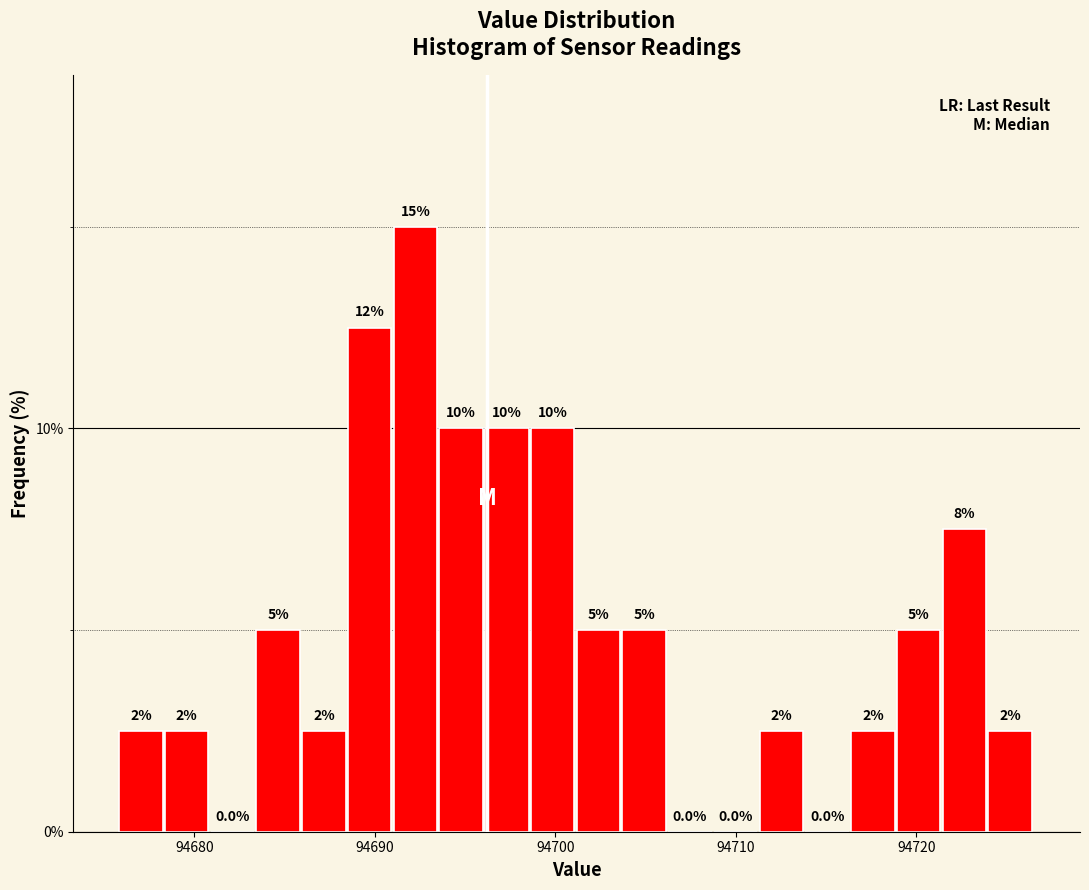

Around what value on the x-axis is the tallest bar? Give the approximate position of its centre, as read against the axis.

94692